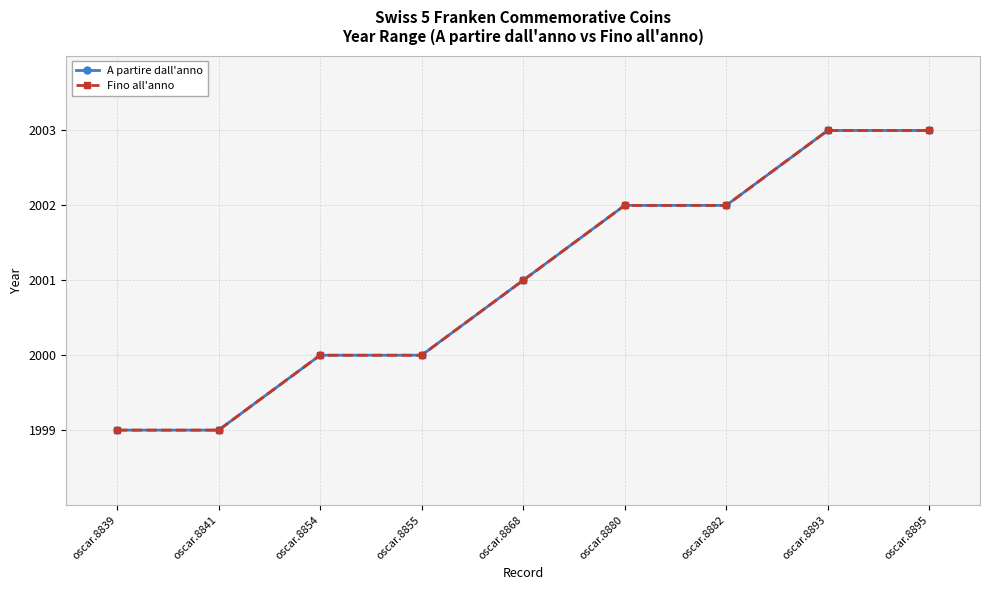

The value of Fino all'anno at oscar.8841 is 1999. True or false?

True